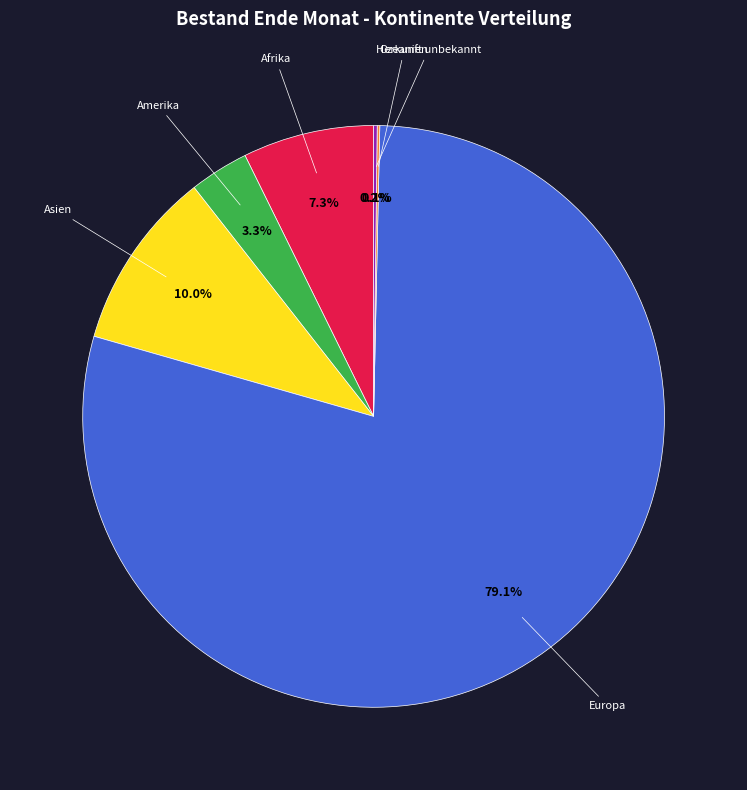

To the nearest percent, what portion does Europa represent?

79%